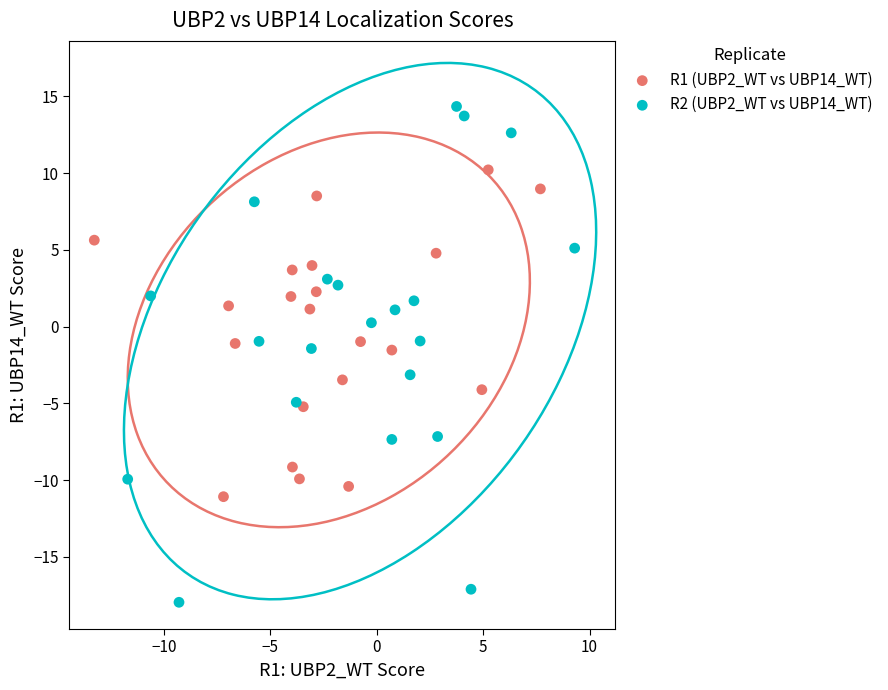

What are all the series names shown in the legend?

R1 (UBP2_WT vs UBP14_WT), R2 (UBP2_WT vs UBP14_WT)